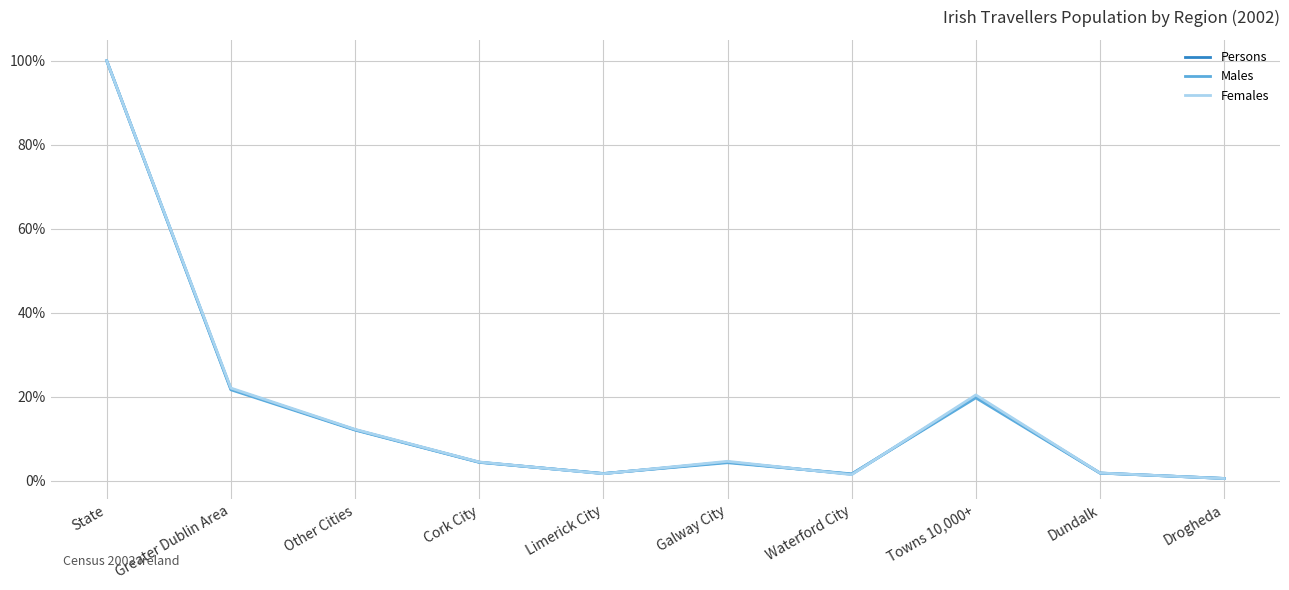

What are all the series names shown in the legend?

Persons, Males, Females